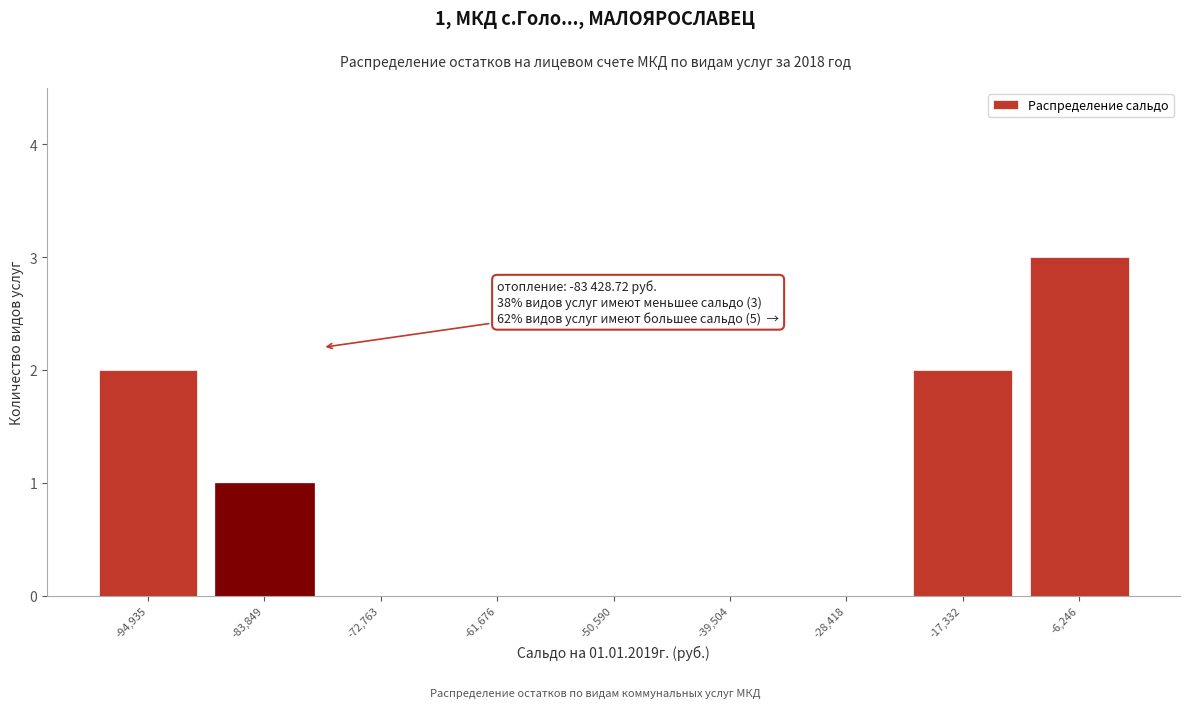

Reading left to right, transcribe all the data shown in this chart.

-94,935=2	-83,849=1	-72,763=0	-61,676=0	-50,590=0	-39,504=0	-28,418=0	-17,332=2	-6,246=3